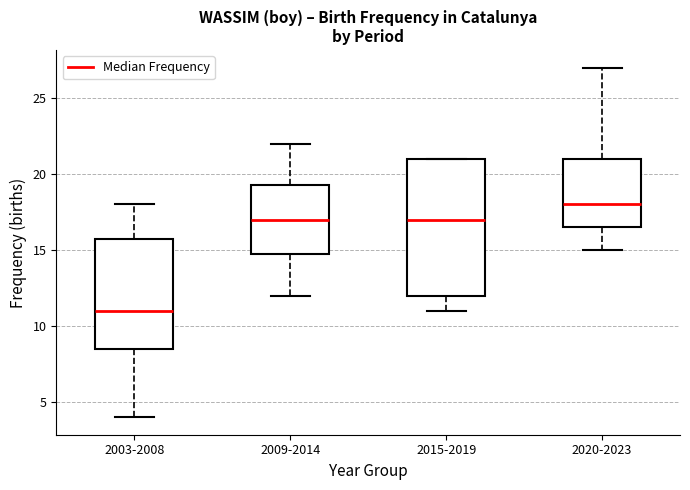

Where does the median line of the box for 2020-2023 sit on the y-axis? The values are not printed on the chart, so give them approximately, as read against the axis.

18.0